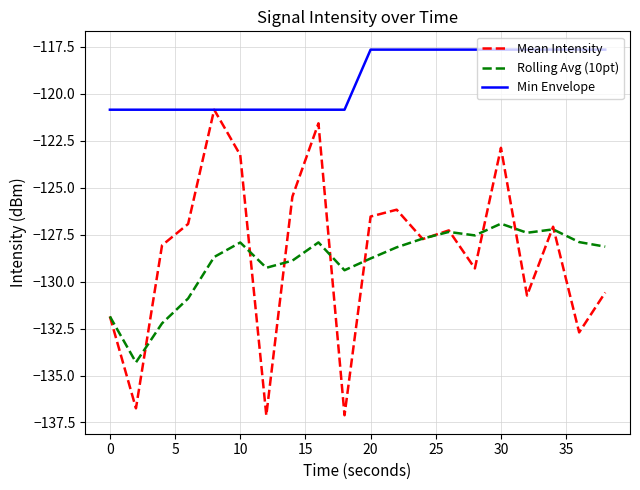

Which series has the largest total across all categories?

Min Envelope